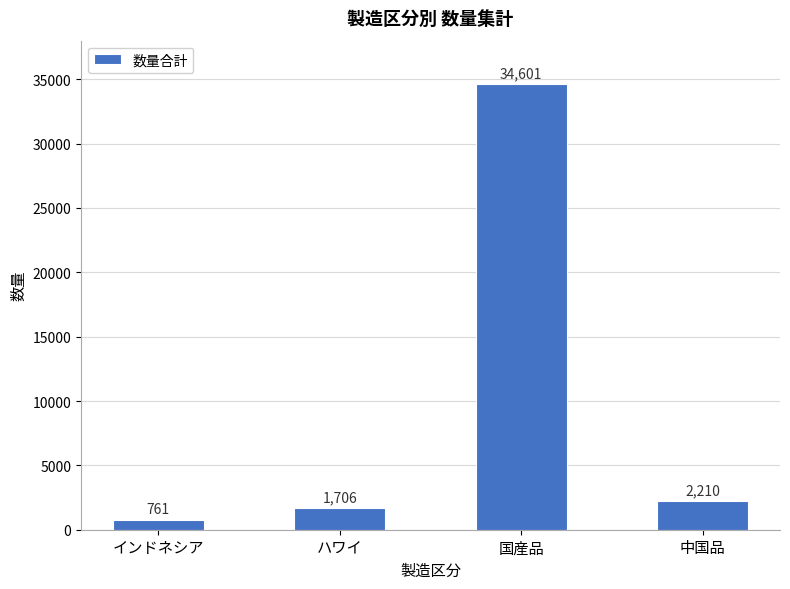

What is the sum of all values?

39278